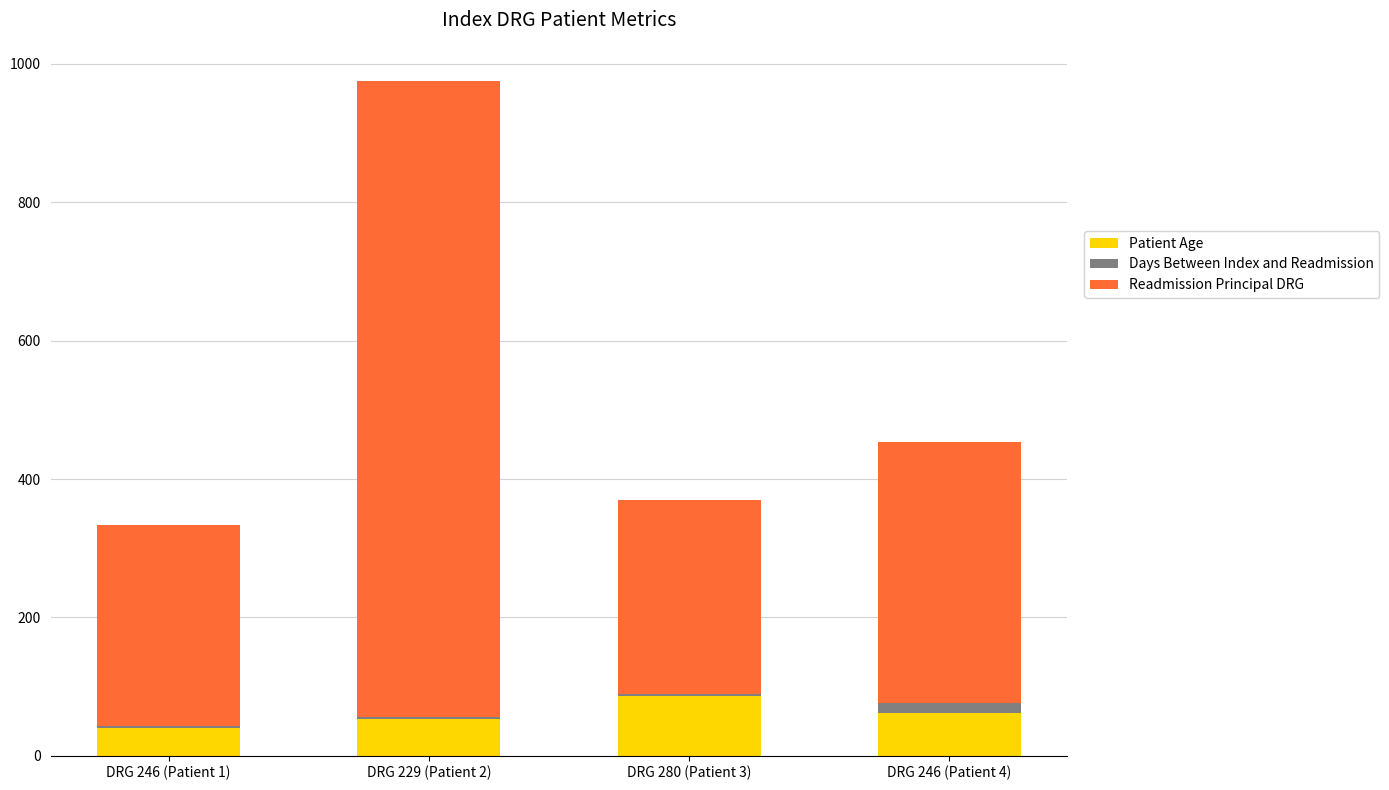

Which category has the highest value in the Patient Age series?

DRG 280 (Patient 3)